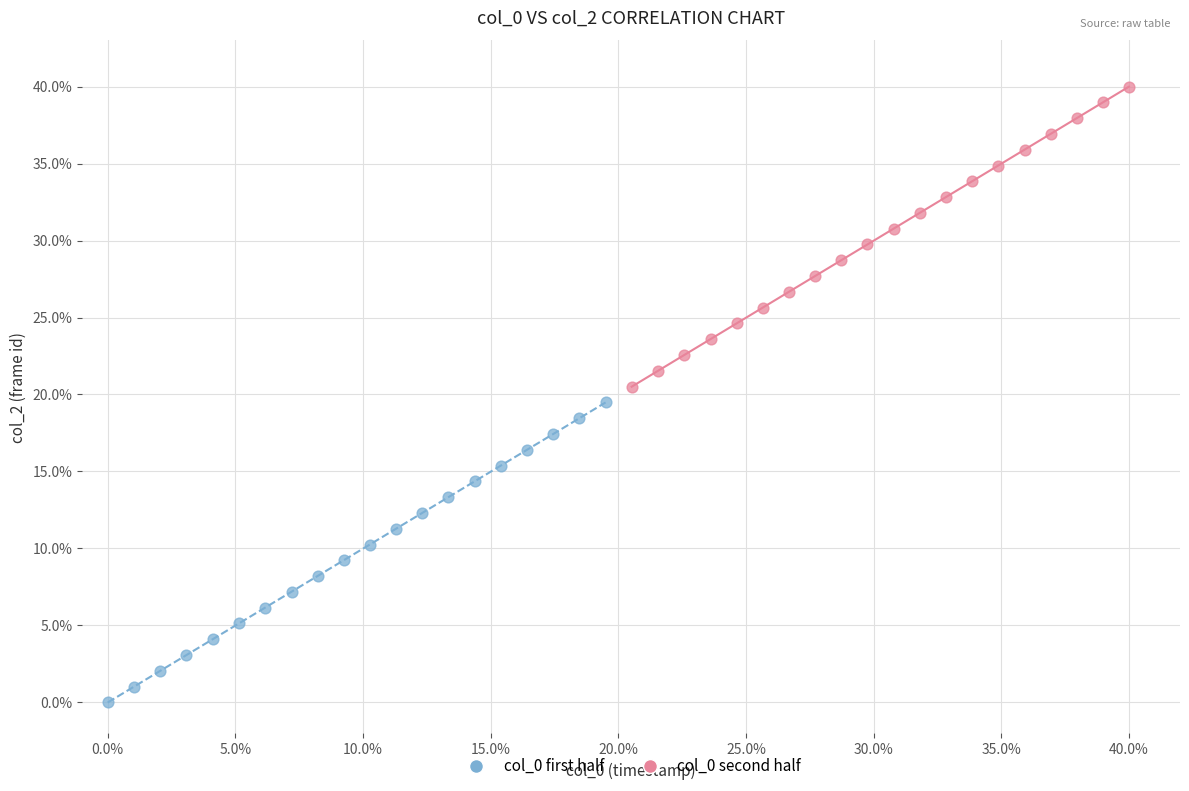

What are all the series names shown in the legend?

col_0 first half, col_0 second half